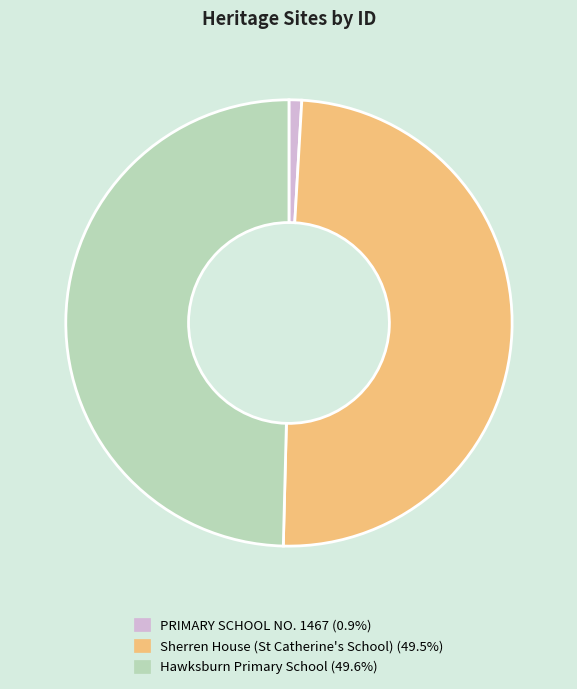

Is it true that PRIMARY SCHOOL NO. 1467 is 1% of the pie?

True